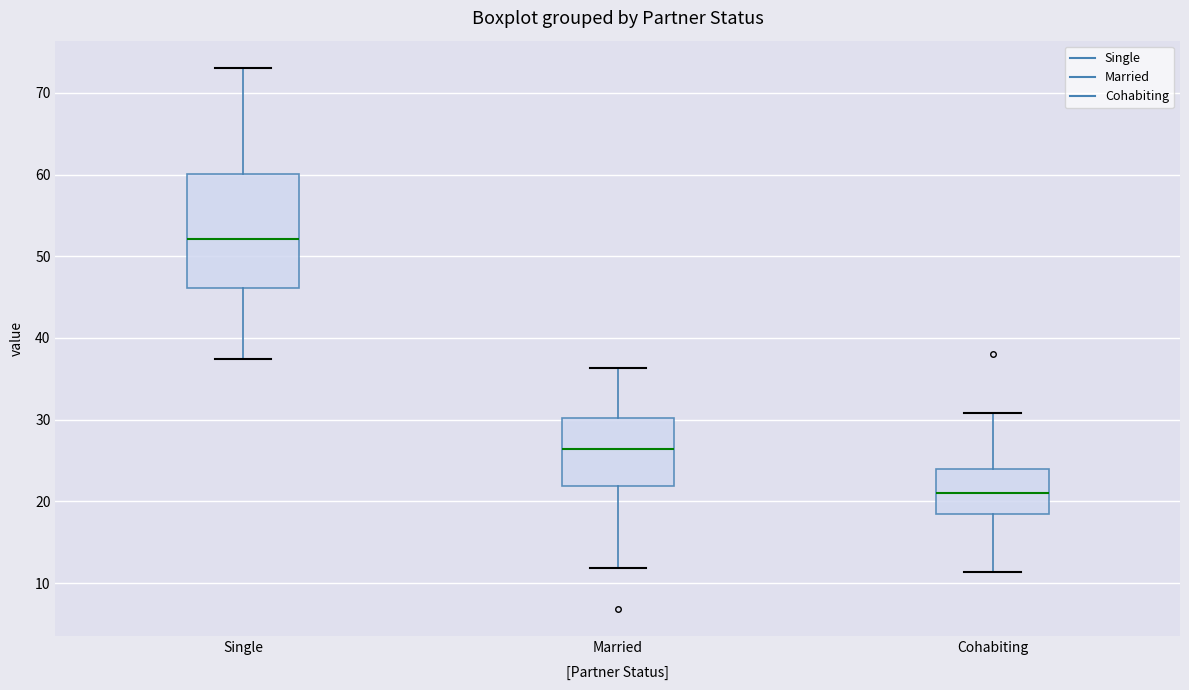

Reading left to right, read every box against the y-axis: the position of its median line, the range the box covers, and the ends of its whiskers. The values are not printed on the chart, so give them approximately, as read against the axis.

Single: median 52, box 46 to 60, whiskers 37 to 73
Married: median 26, box 22 to 30, whiskers 12 to 36
Cohabiting: median 21, box 18 to 24, whiskers 11 to 31